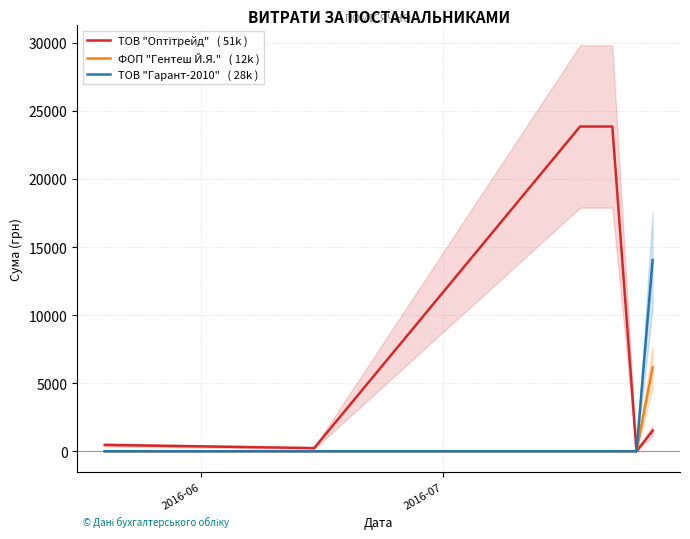

How many data points in ТОВ "Оптітрейд"   ( 51k ) are less than 1508?

3